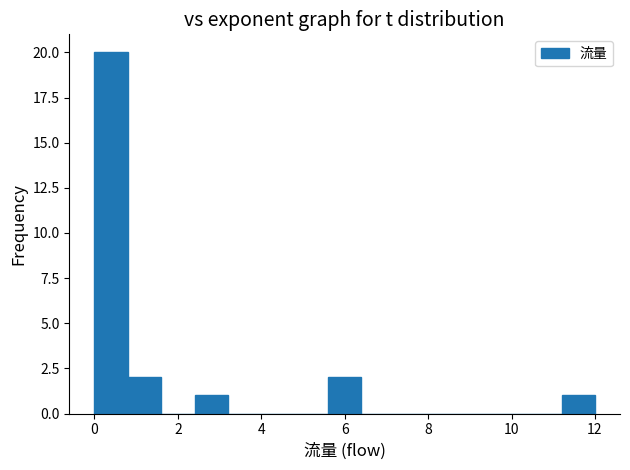

Reading left to right, list every bar in this chart as the range it spans on the x-axis followed by its height. The values are not printed on the chart, so give them approximately, as read against the axis.

0.0 to 0.8: 20
0.8 to 1.6: 2
1.6 to 2.4: 0
2.4 to 3.2: 1
3.2 to 4.0: 0
4.0 to 4.8: 0
4.8 to 5.6: 0
5.6 to 6.4: 2
6.4 to 7.2: 0
7.2 to 8.0: 0
8.0 to 8.8: 0
8.8 to 9.6: 0
9.6 to 10.4: 0
10.4 to 11.2: 0
11.2 to 12.0: 1